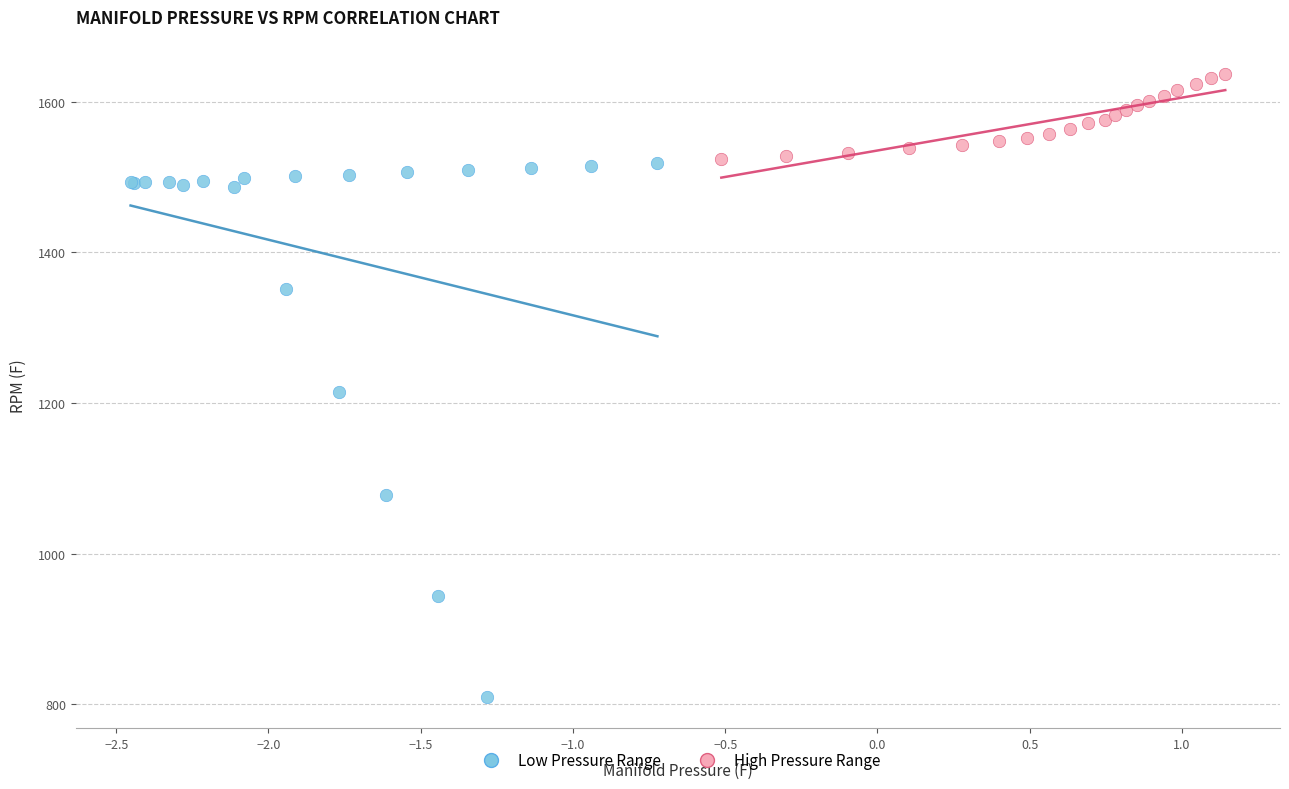

Which series reaches the maximum Y coordinate?

High Pressure Range